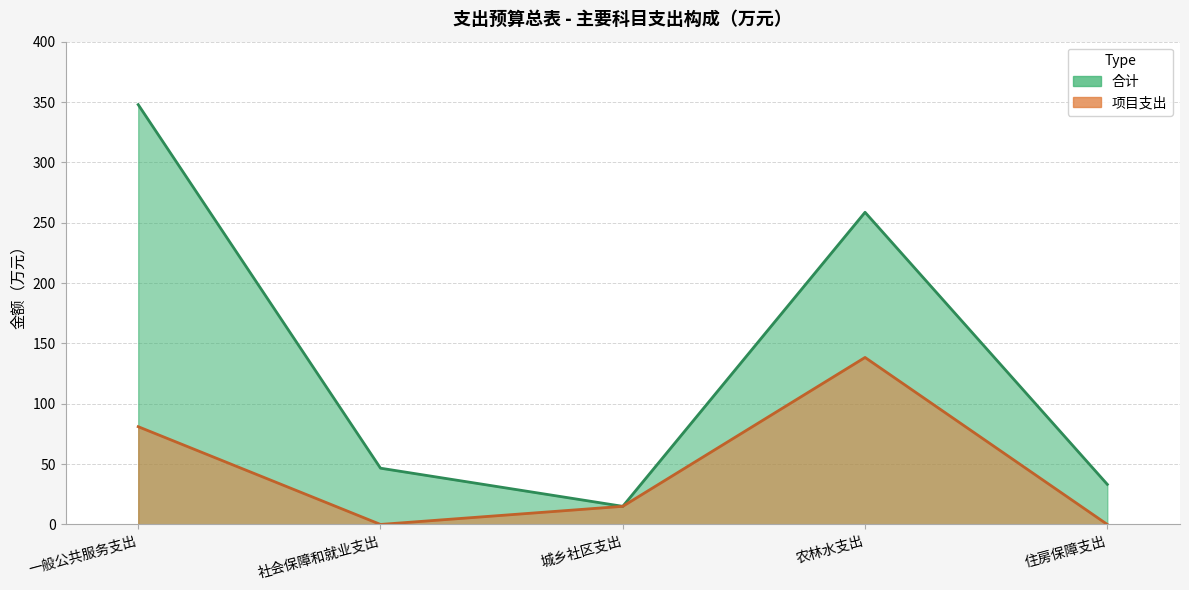

What is the label of the 2nd point from the left?

社会保障和就业支出